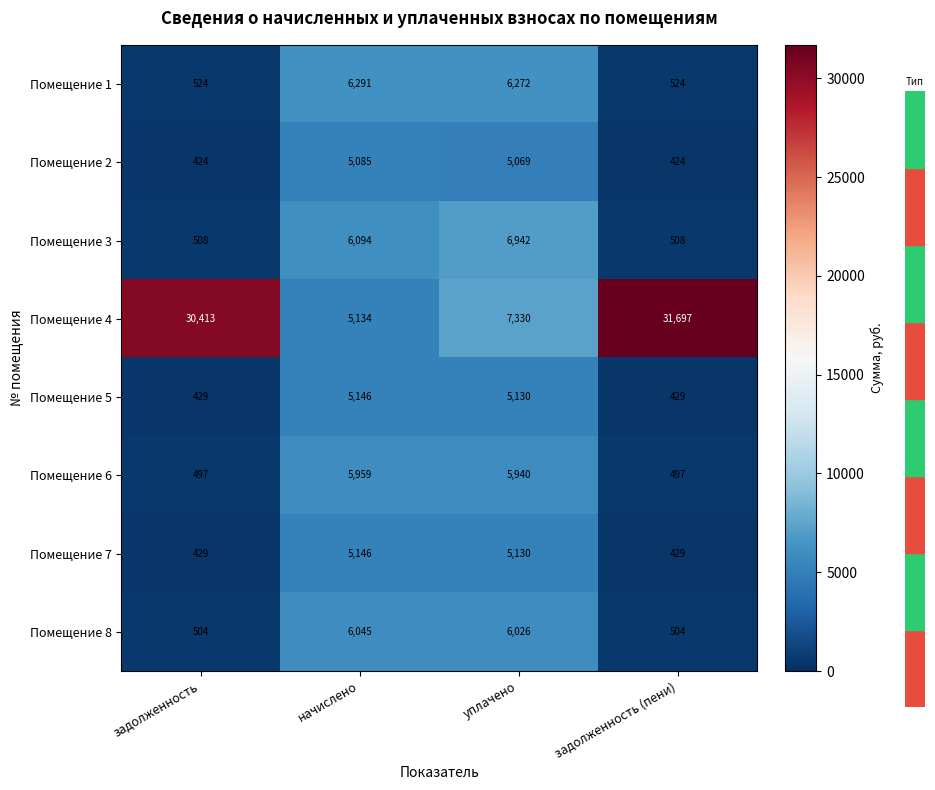

At how many categories does at least one series exceed 2280?

4